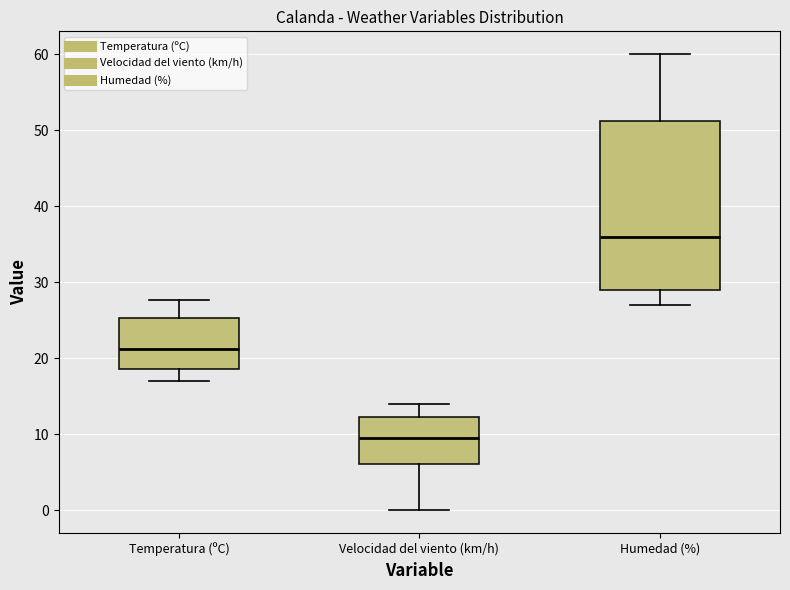

Comparing the boxes themselves (not the whiskers), which one is the tallest?

Humedad (%)